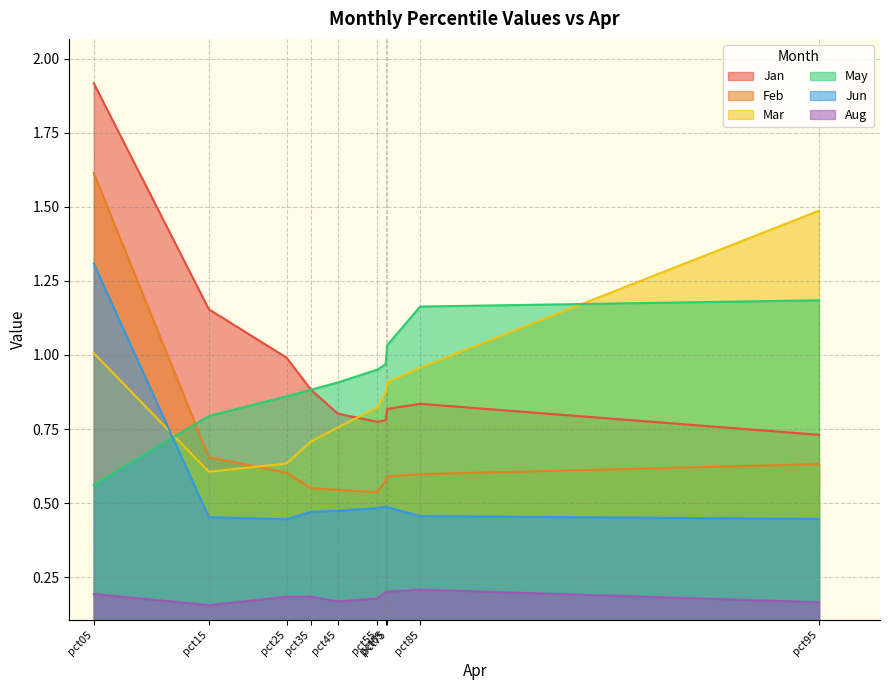

Between pct05 and pct25, which series saw the biggest shift?

Feb